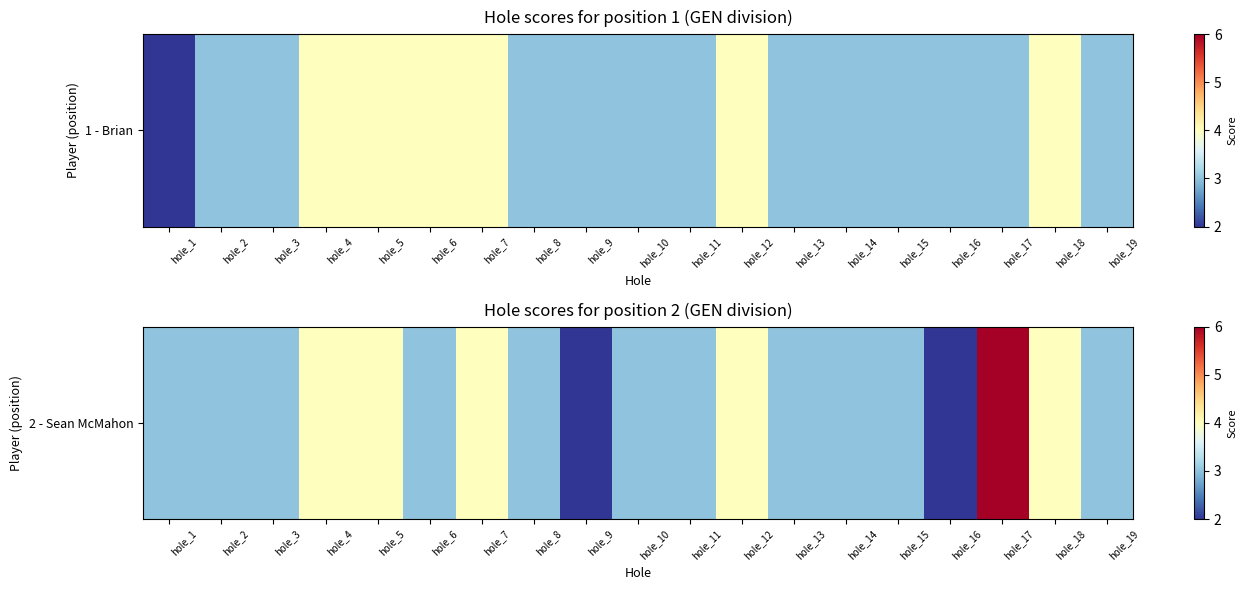

Which category has the lowest value across all series?

hole_9